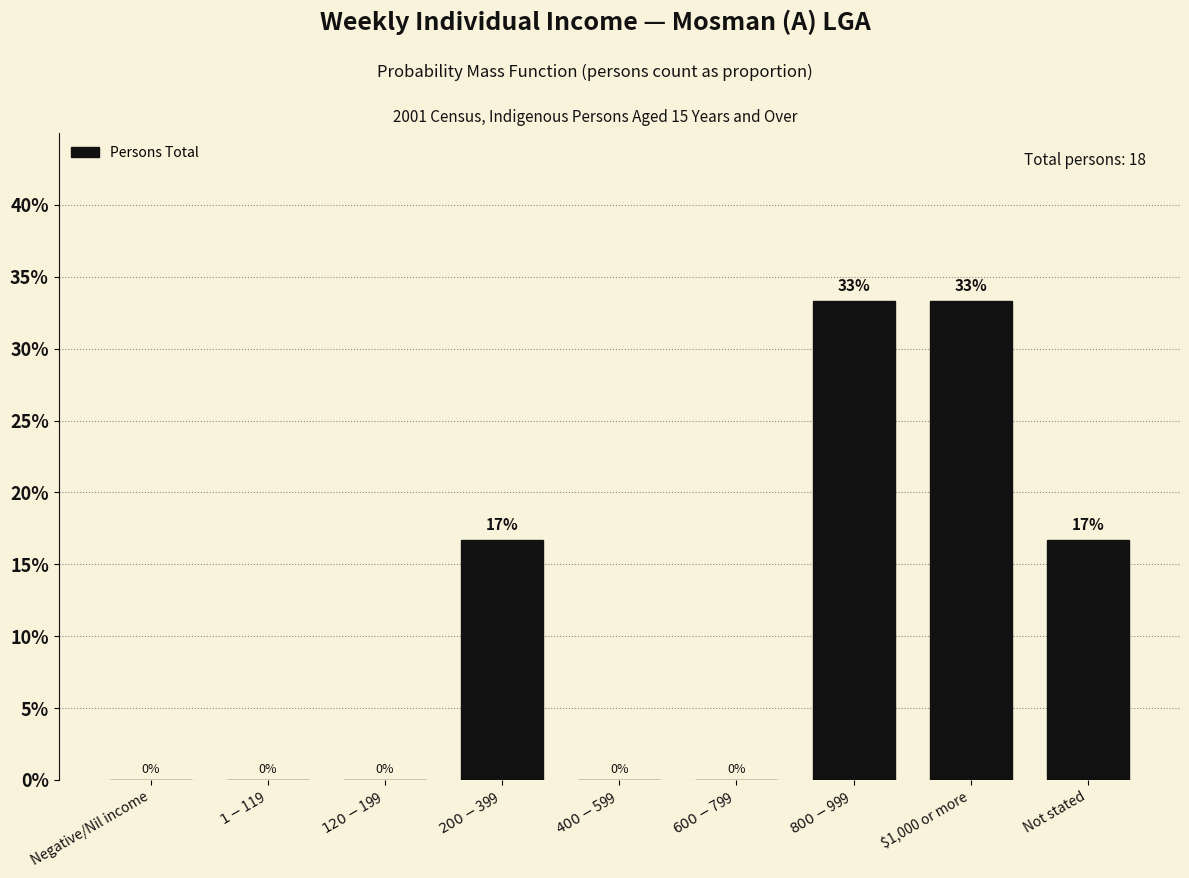

The chart shows a value of 4.9 at Not stated. True or false?

False